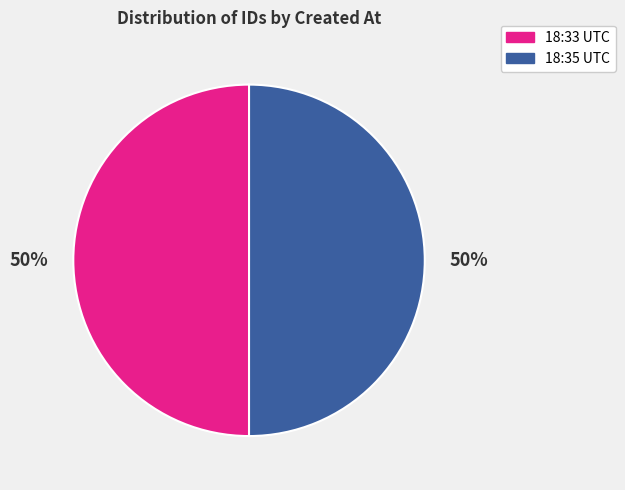

To the nearest percent, what is the average slice percentage?

50%